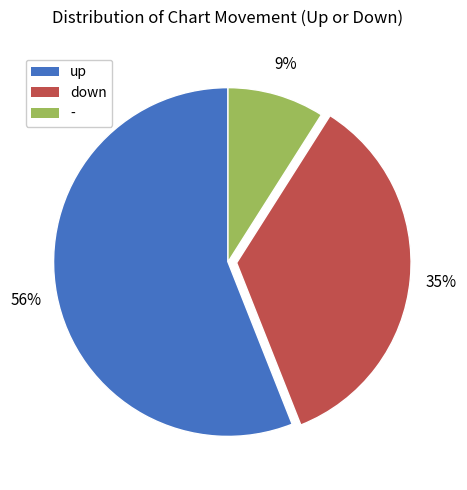

Which category accounts for the majority?

up